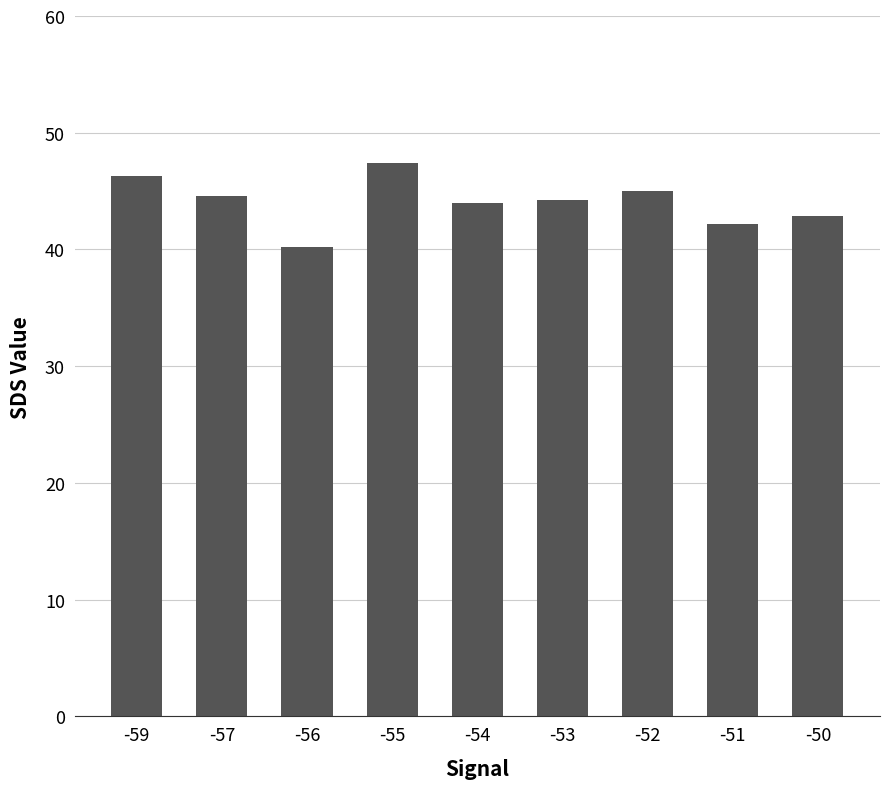

Is it true that the value at -51 is 63.7?

False